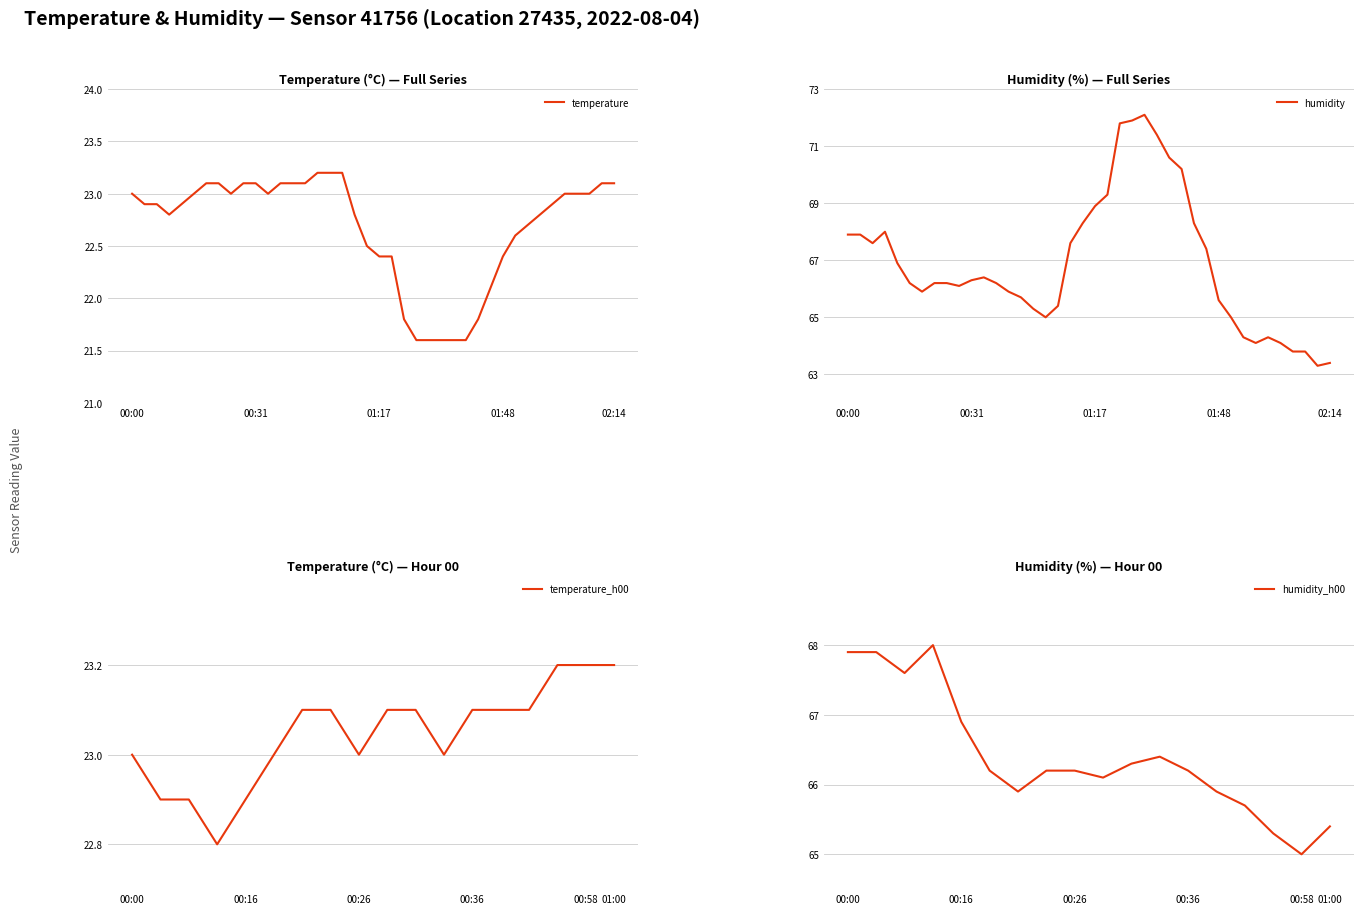

What is the minimum value for temperature?

21.6